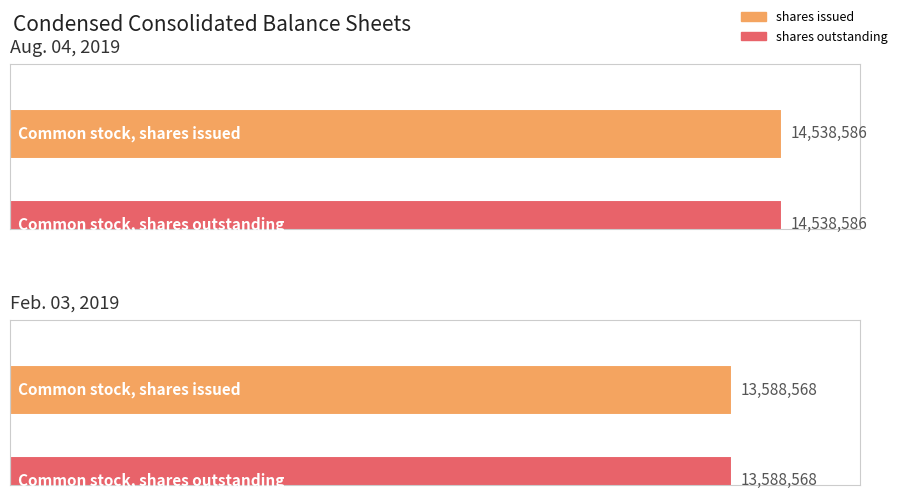

What is the highest value of the Feb. 03, 2019 series?

13588568